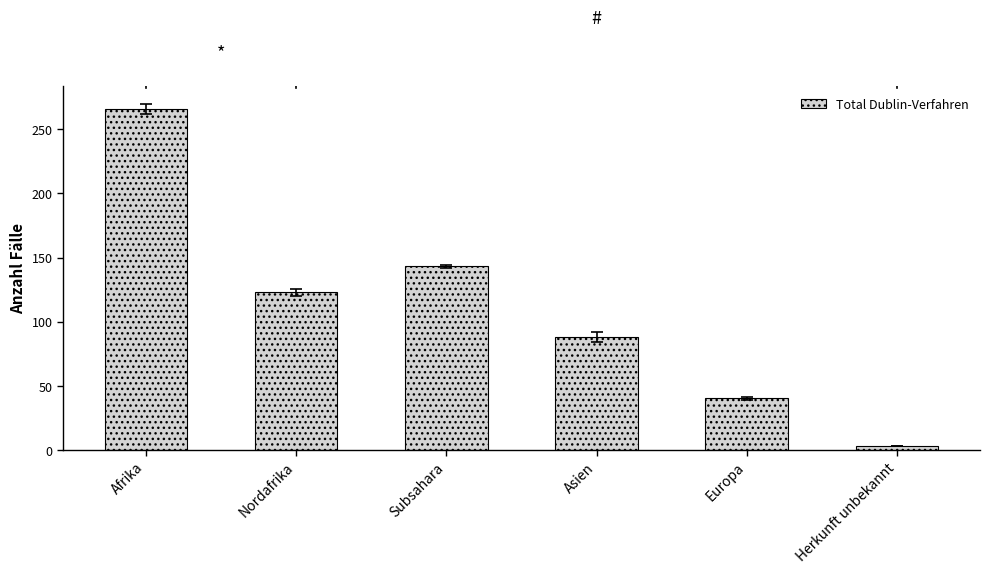

Rank the categories by value from lowest to highest.

Herkunft unbekannt, Europa, Asien, Nordafrika, Subsahara, Afrika